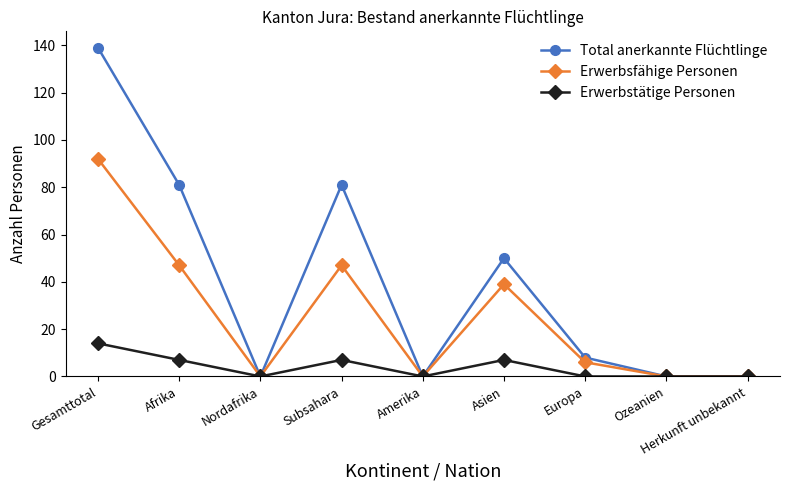

How many Erwerbstätige Personen values are between 0 and 7?

8